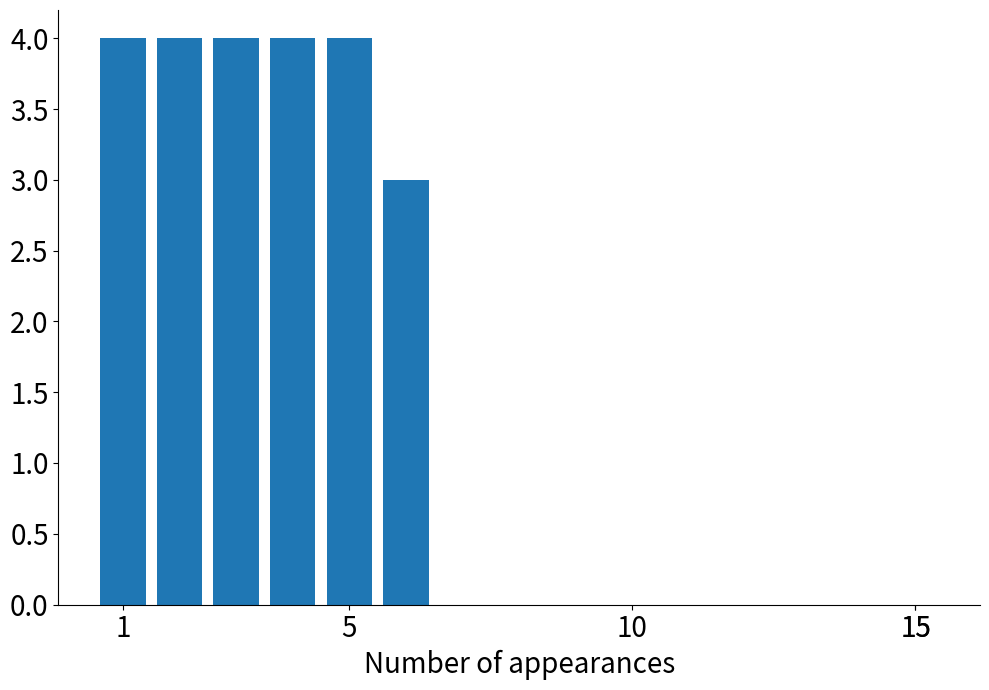

Reading left to right, transcribe all the data shown in this chart.

4	4	4	4	4	3	0	0	0	0	0	0	0	0	0